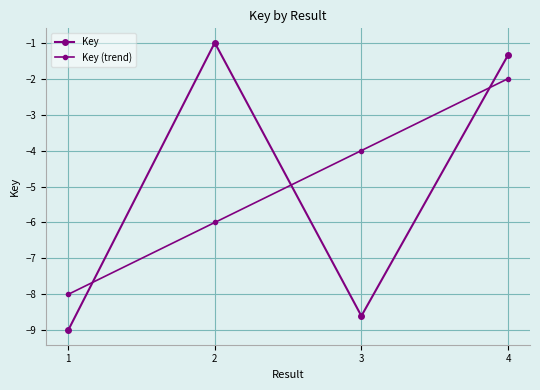

What is the average value of the Key (trend) series?

-5.0